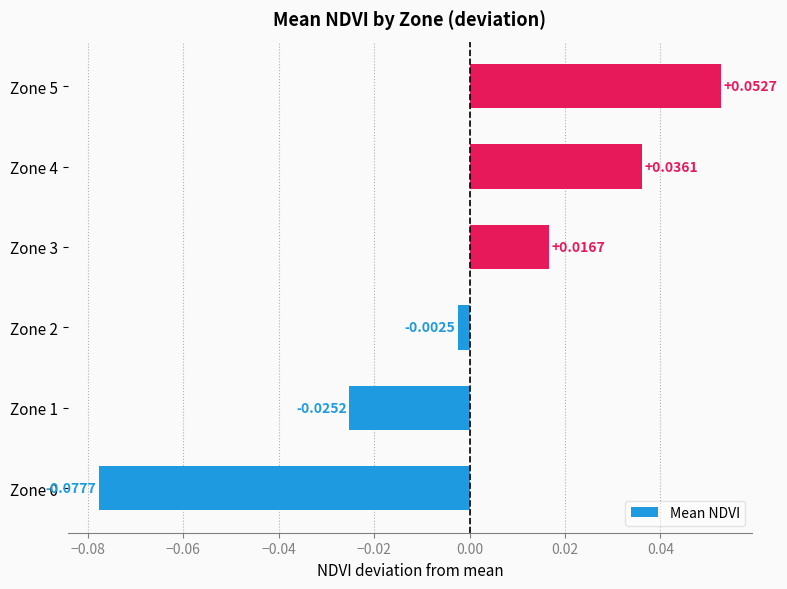

Between Zone 3 and Zone 1, which is larger?

Zone 3